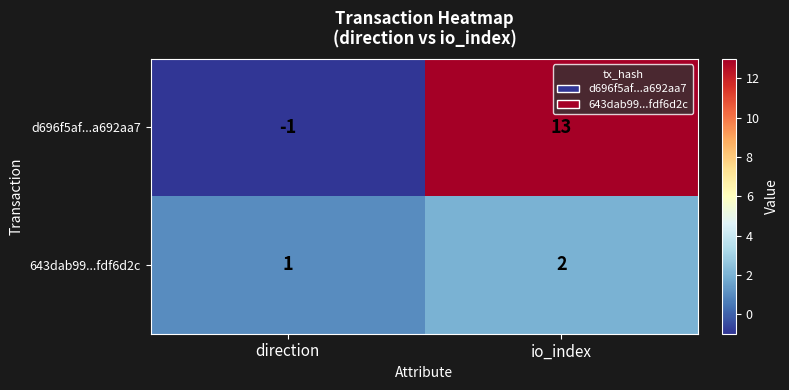

Rank the series by their average value, from lowest to highest.

643dab99...fdf6d2c, d696f5af...a692aa7